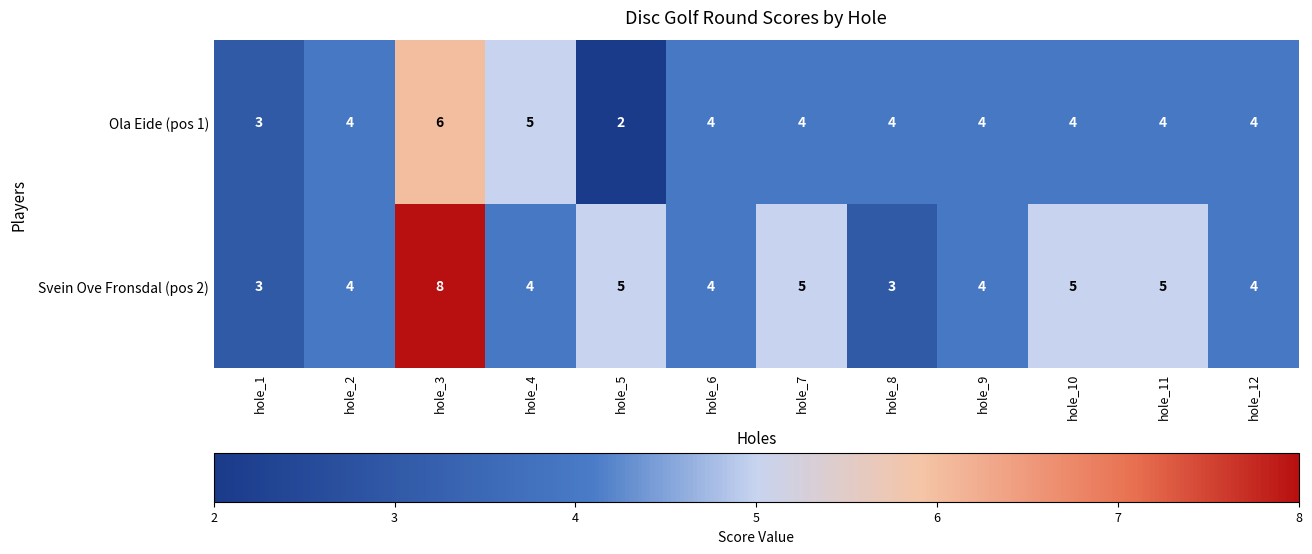

The Ola Eide (pos 1) series shows 4 at hole_9. True or false?

True